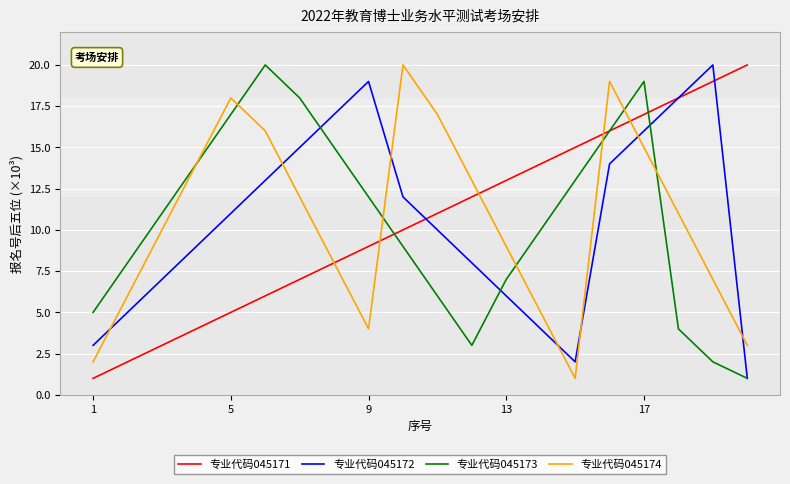

What is the maximum value shown in the chart?

20